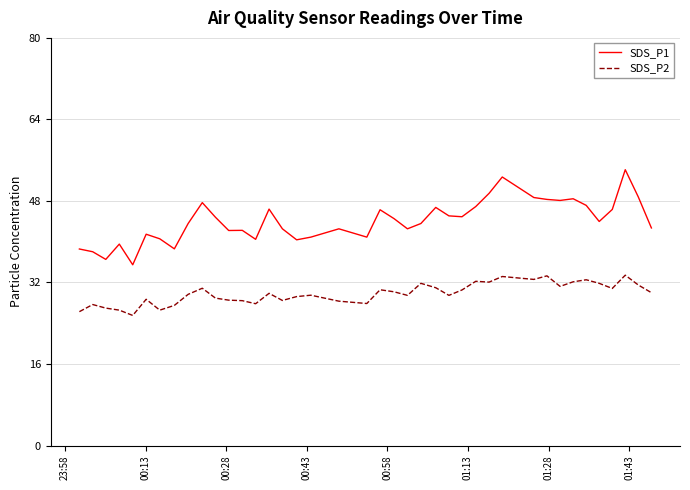

What is the difference between the maximum and minimum values in the SDS_P1 series?

18.7